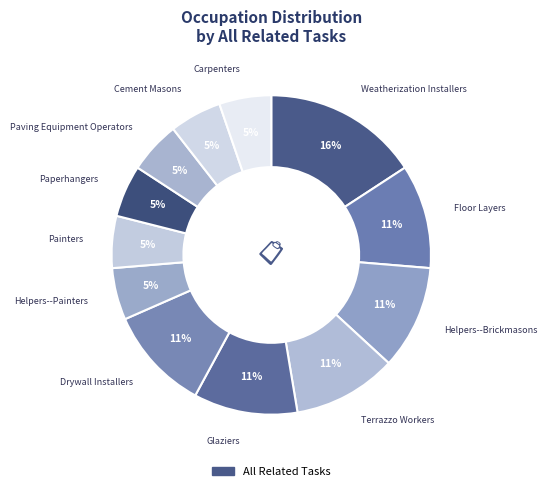

How many segments does this pie chart have?

12